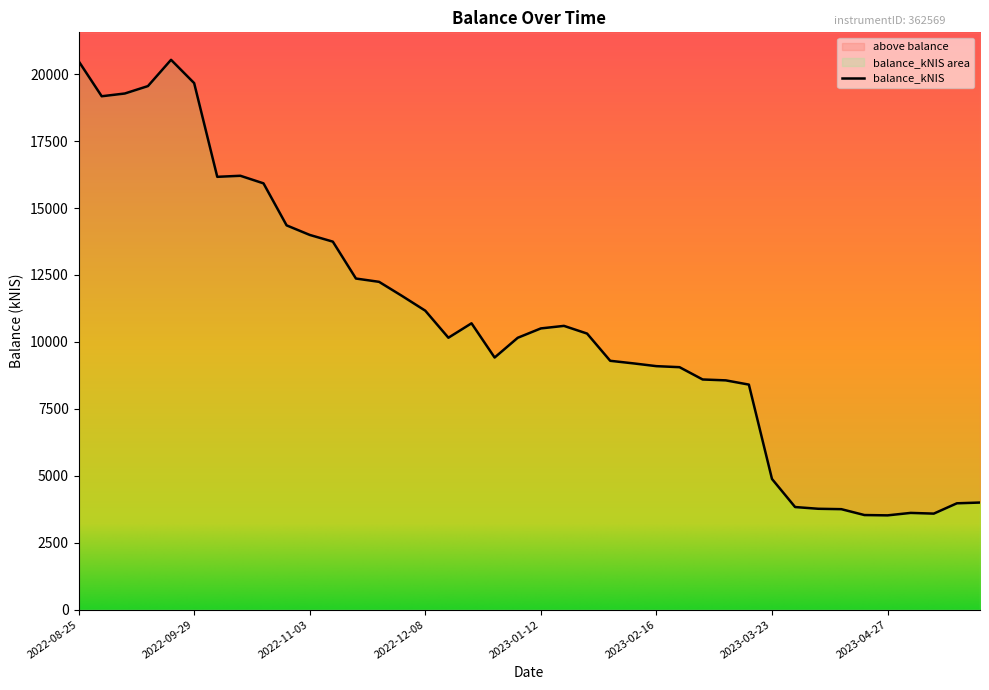

What is the maximum value shown in the chart?

20536.6